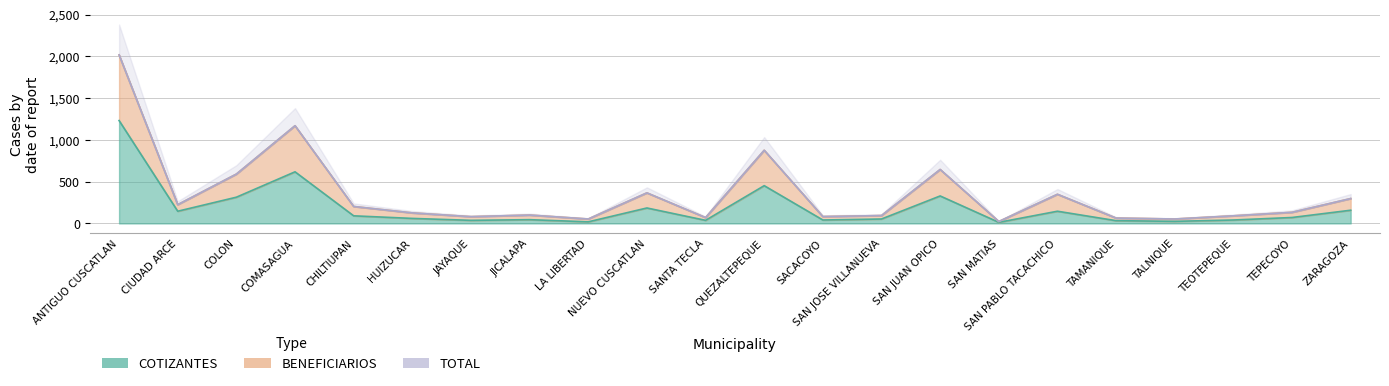

True or false: TOTAL and COTIZANTES intersect in this chart.

False